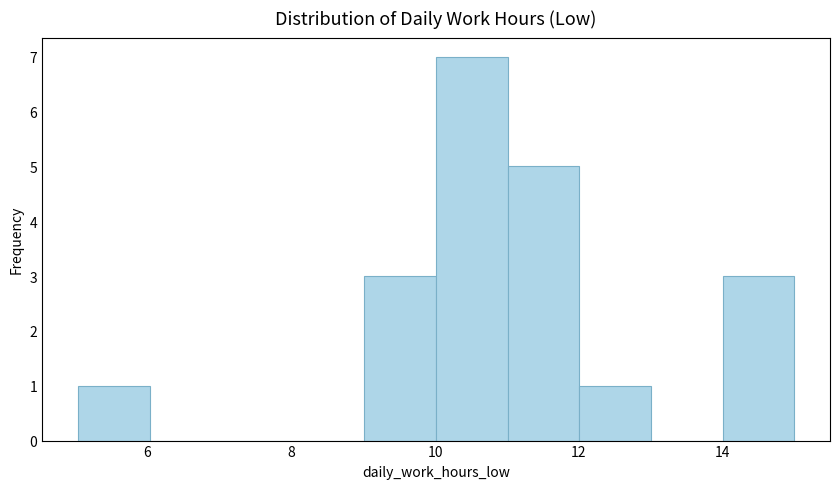

Over which range of the x-axis is the bar tallest?

10 to 11